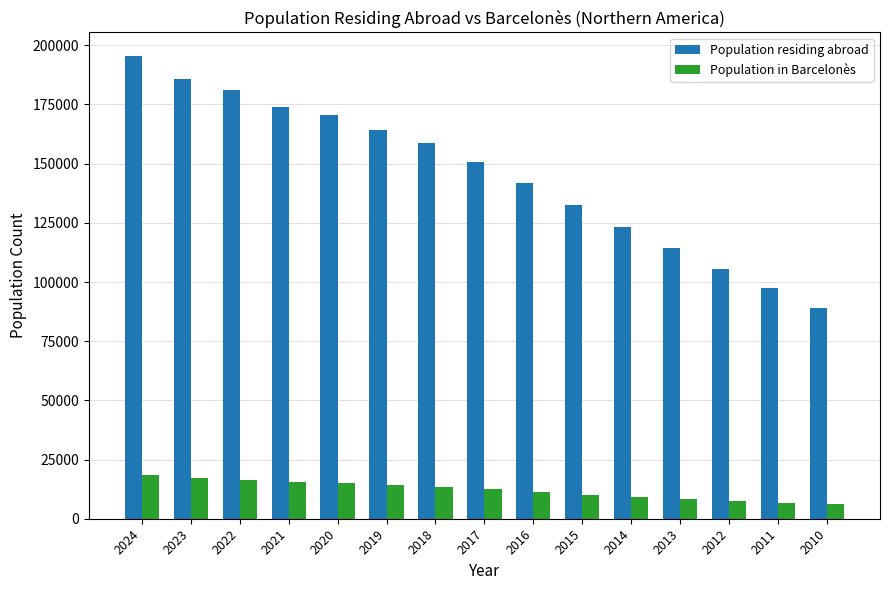

List the series in order of their peak value, highest first.

Population residing abroad, Population in Barcelonès